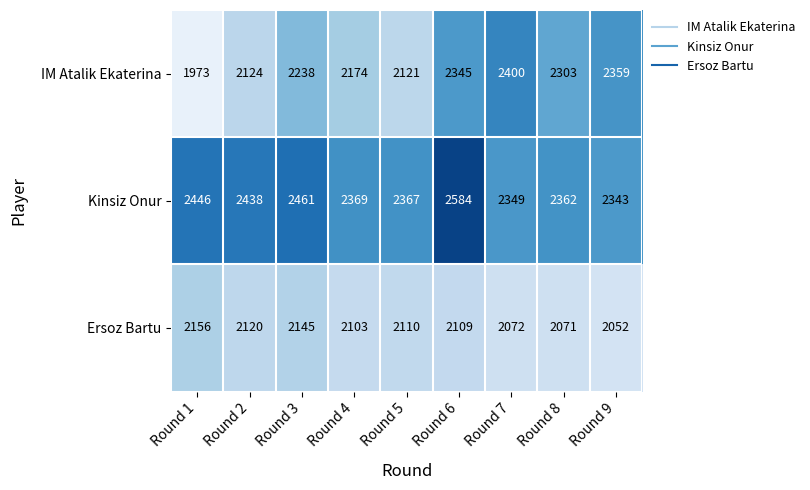

Which series has the largest total across all categories?

Kinsiz Onur